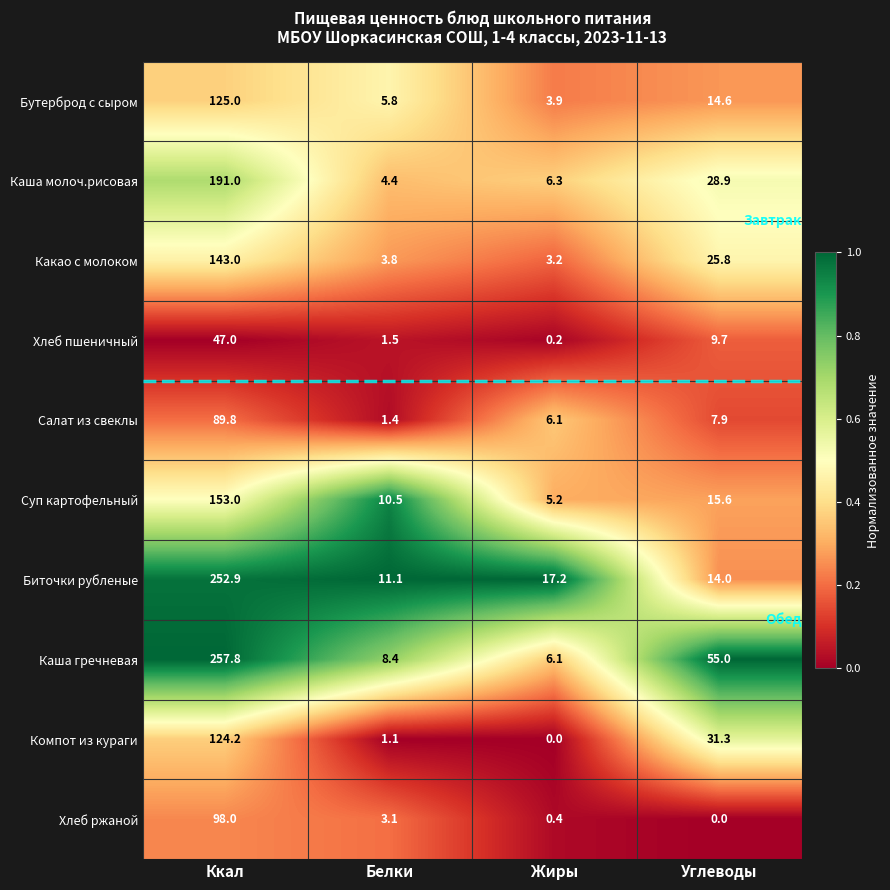

At which label is Суп картофельный closest to 79?

Углеводы